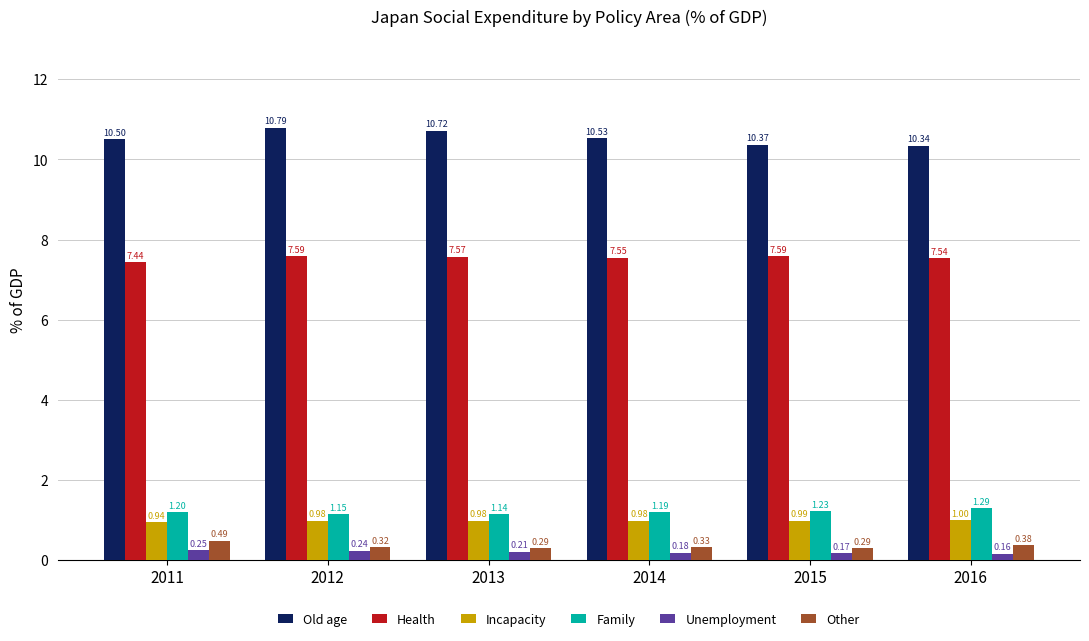

What is the value of the Unemployment bar at the 2nd from the left?

0.2